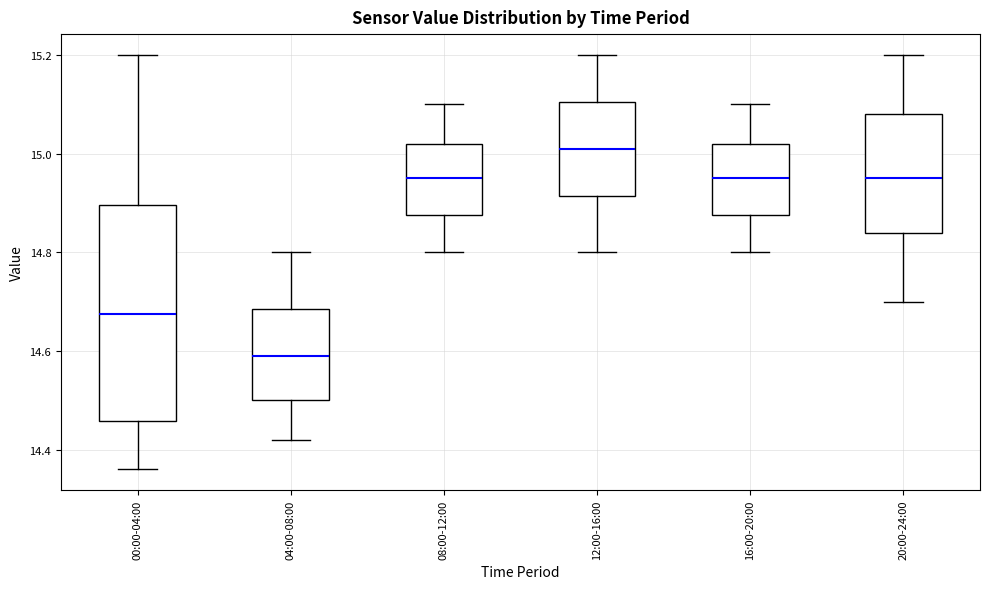

Reading left to right, transcribe this box plot: for each box, give where its median line is, the range the box spans, and where its two whiskers end, as read against the y-axis. The values are not printed on the chart, so give them approximately, as read against the axis.

00:00-04:00: median 14.68, box 14.46 to 14.90, whiskers 14.36 to 15.20
04:00-08:00: median 14.60, box 14.50 to 14.68, whiskers 14.42 to 14.80
08:00-12:00: median 14.96, box 14.88 to 15.02, whiskers 14.80 to 15.10
12:00-16:00: median 15.02, box 14.92 to 15.10, whiskers 14.80 to 15.20
16:00-20:00: median 14.96, box 14.88 to 15.02, whiskers 14.80 to 15.10
20:00-24:00: median 14.96, box 14.84 to 15.08, whiskers 14.70 to 15.20